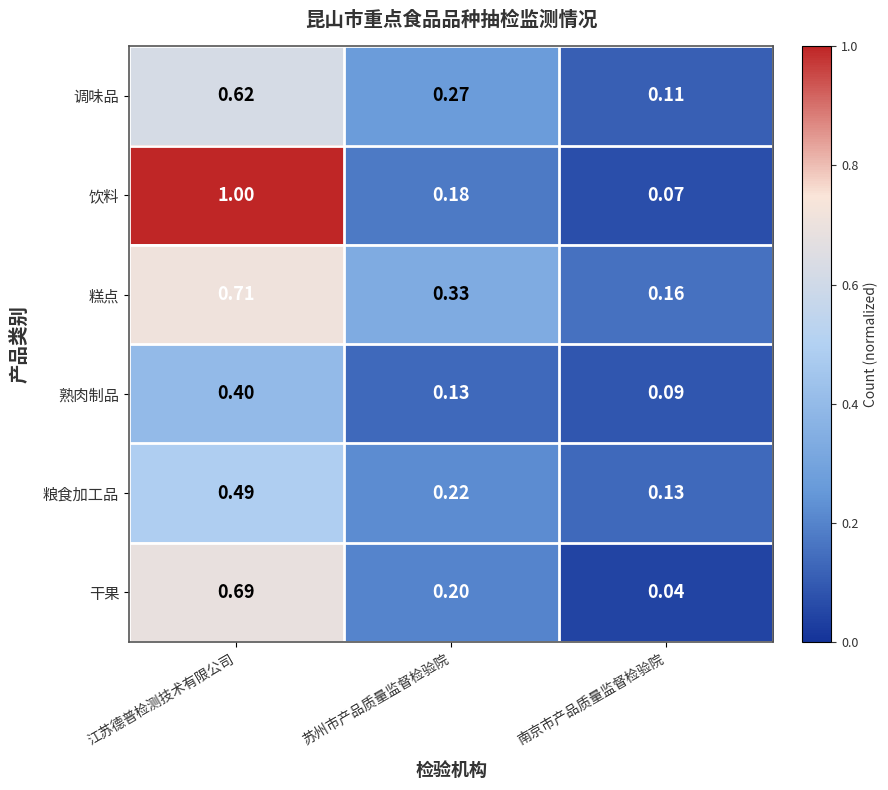

Which series has the largest range (max minus min)?

饮料